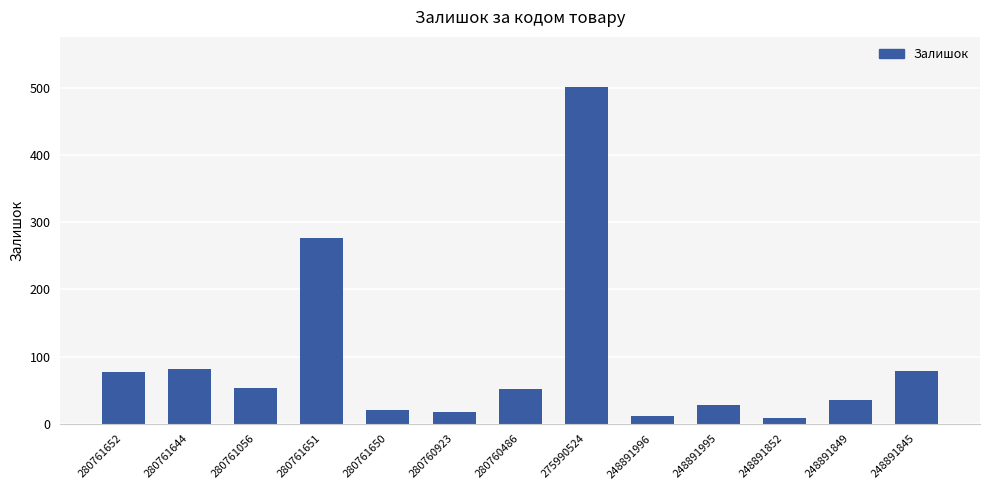

Is it true that the value at 280761644 is 134?

False